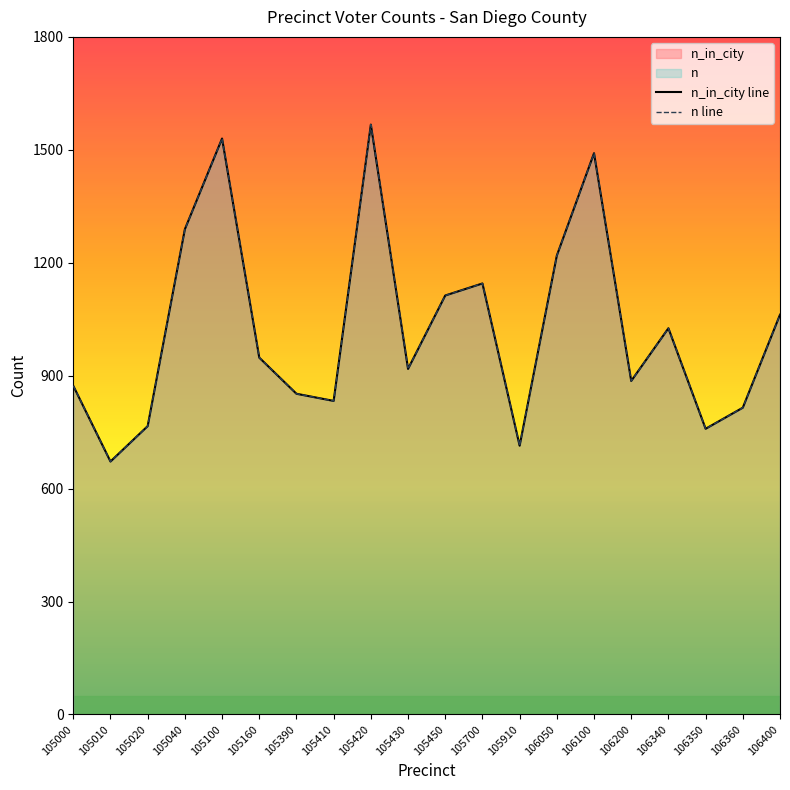

What is the sum of the n line values at 106200 and 106050?

2105